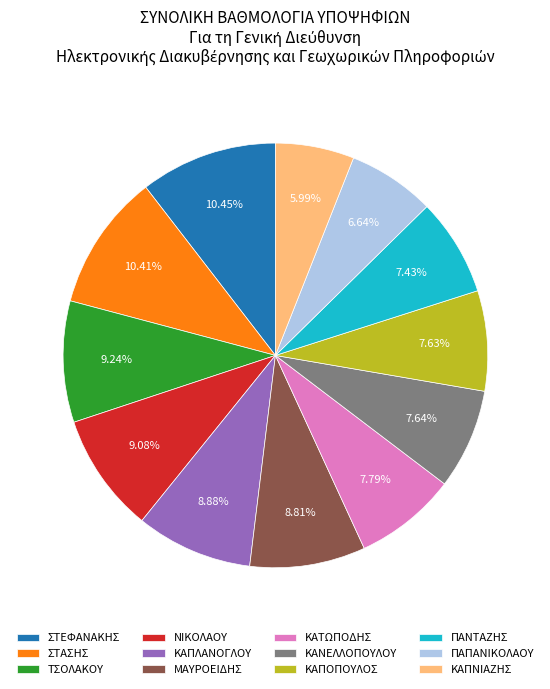

How many slices are in this pie chart?

12